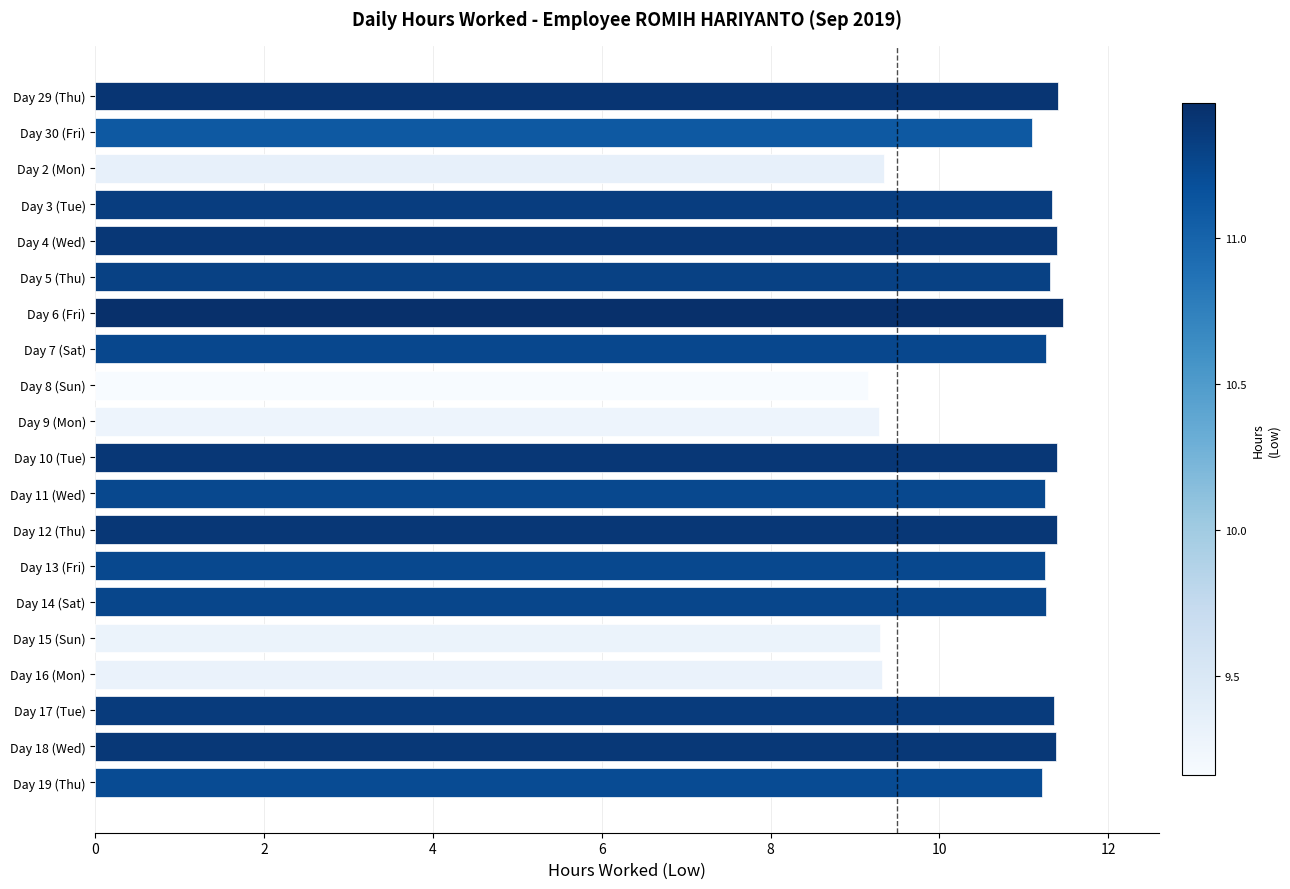

Count the number of categories in the chart.

20